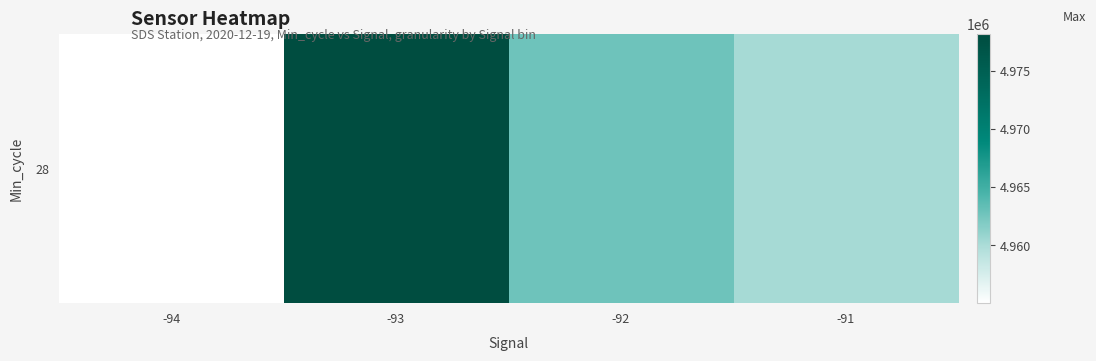

How many values exceed 4962763?

2